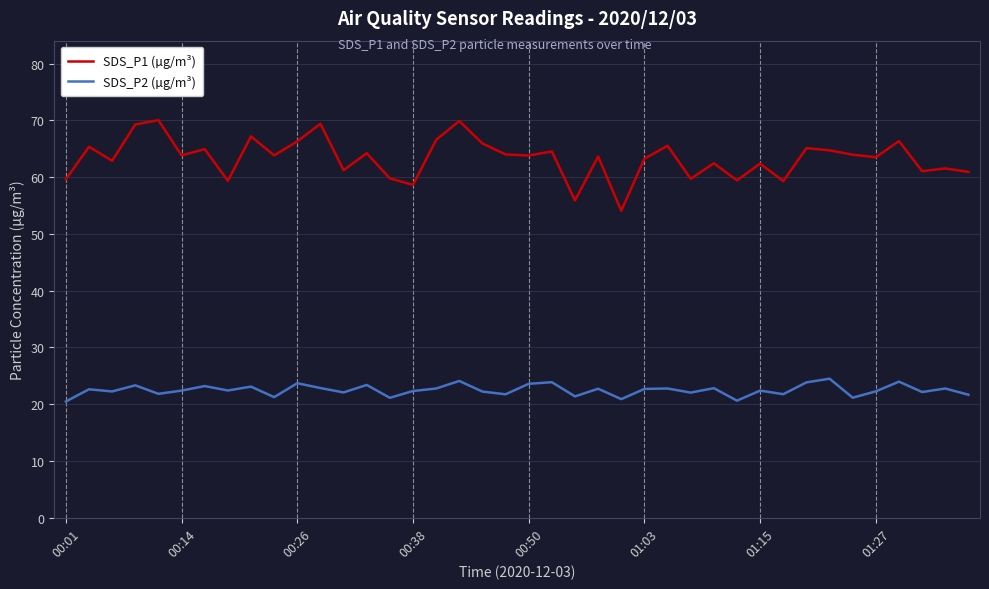

True or false: SDS_P2 (µg/m³) and SDS_P1 (µg/m³) intersect in this chart.

False